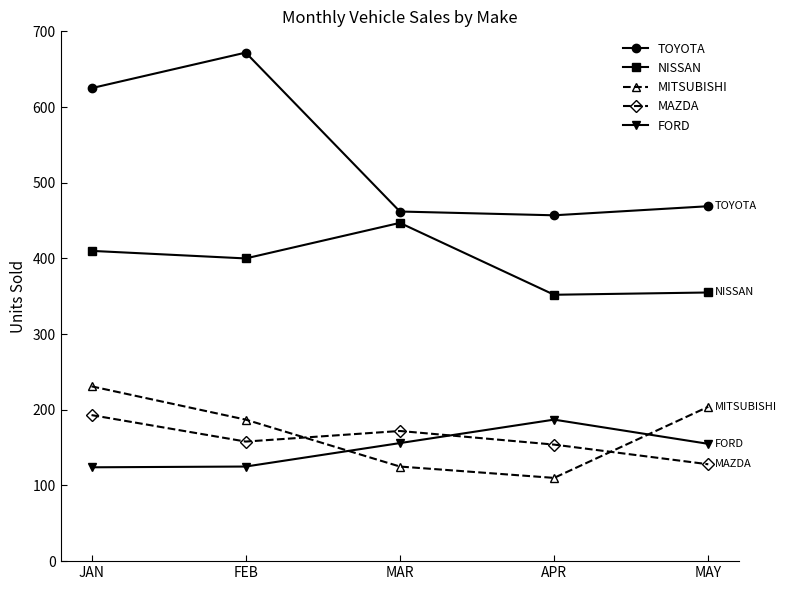

What is the value of the MAZDA point at the 5th from the left?

128